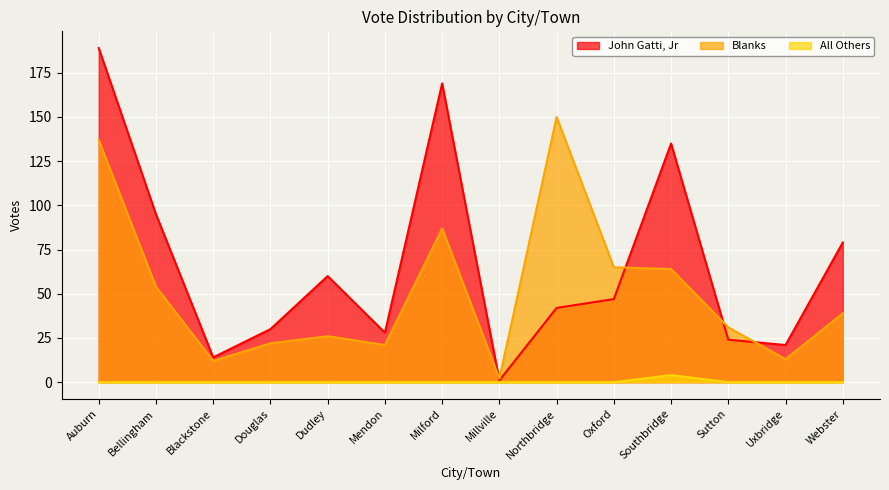

Reading right to left, what are all the values shown in this chart?

John Gatti, Jr: 79	21	24	135	47	42	1	169	28	60	30	14	95	189
Blanks: 39	13	31	64	65	150	2	87	21	26	22	12	54	137
All Others: 0	0	0	4	0	0	0	0	0	0	0	0	0	0